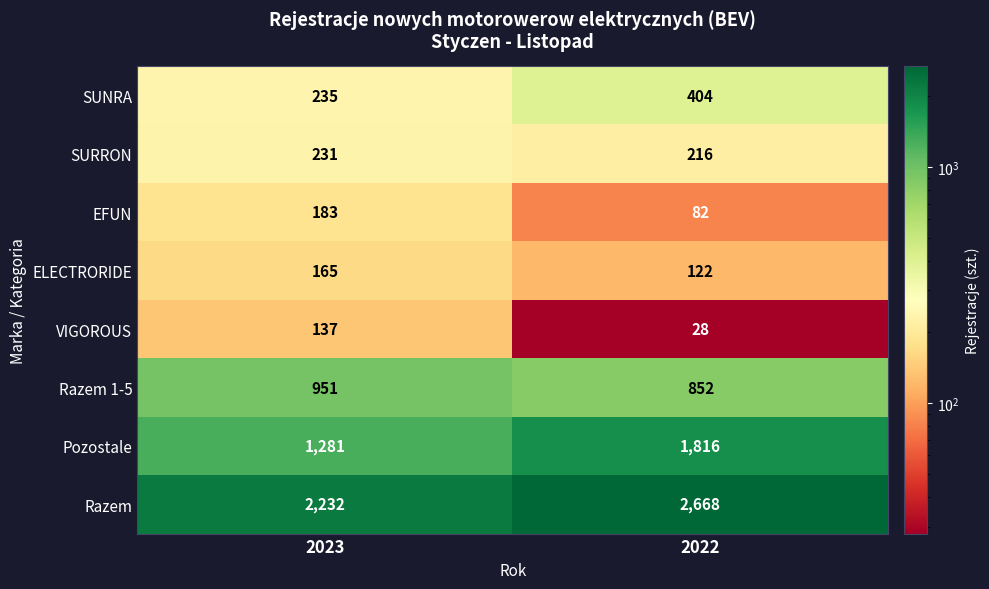

Reading left to right, transcribe all the data shown in this chart.

SUNRA: 235	404
SURRON: 231	216
EFUN: 183	82
ELECTRORIDE: 165	122
VIGOROUS: 137	28
Razem 1-5: 951	852
Pozostale: 1281	1816
Razem: 2232	2668